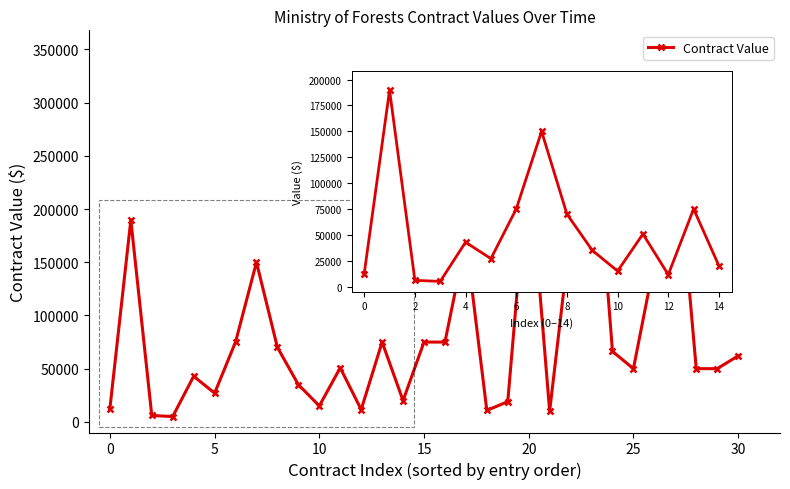

True or false: the data has more than 2 interior local peaks.

True